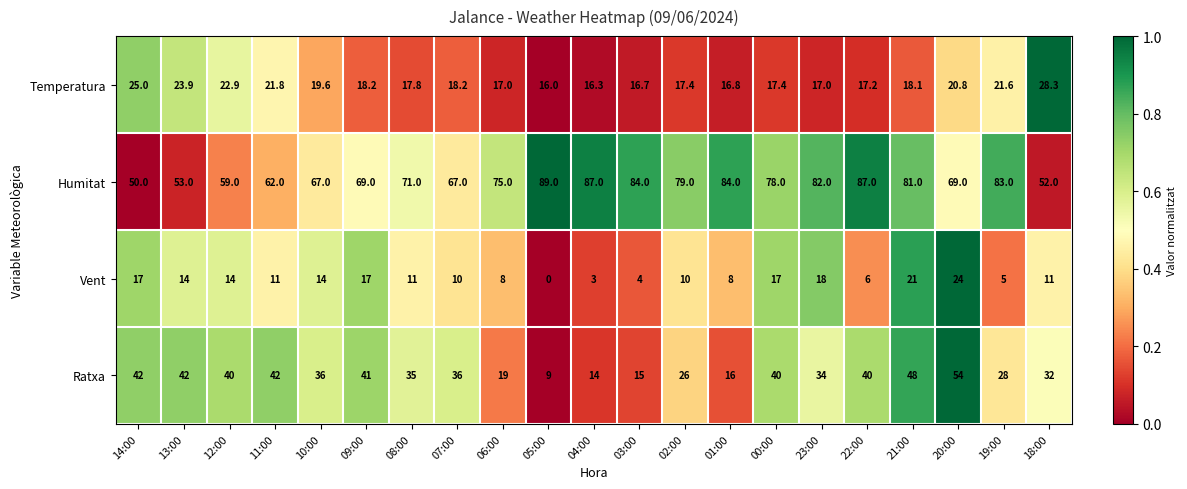

What is the difference between the second highest and minimum values in the Humitat series?

37.0